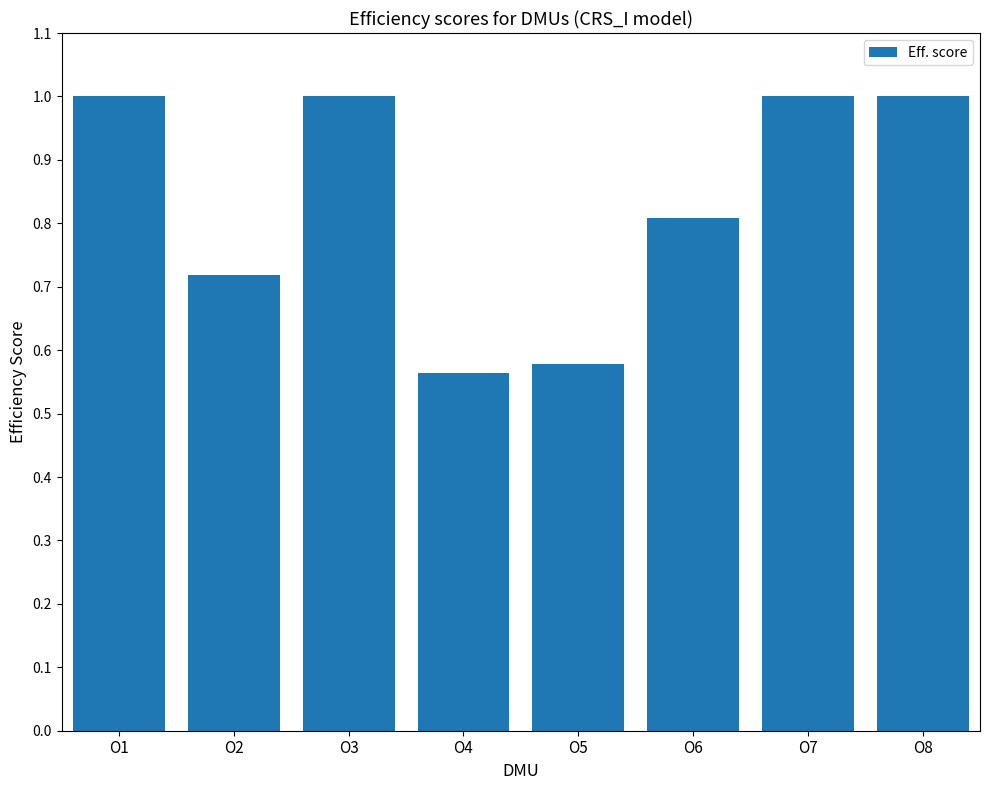

True or false: the data shows 1.7 at O1.

False